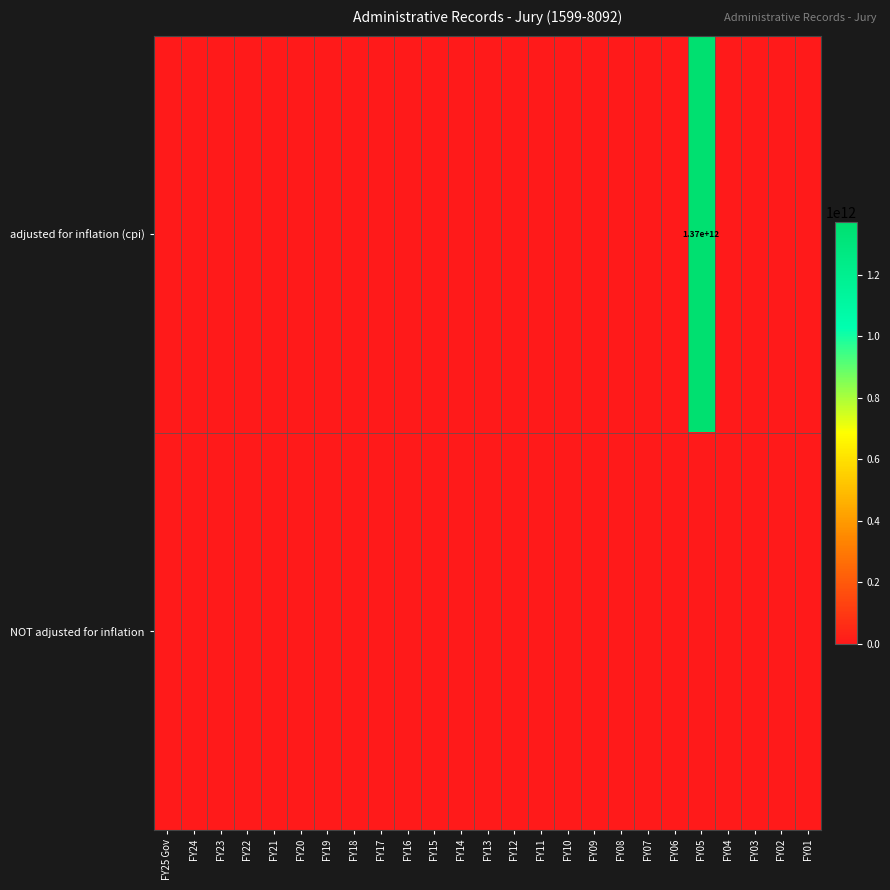

At which category is the sum across all series the highest?

FY05